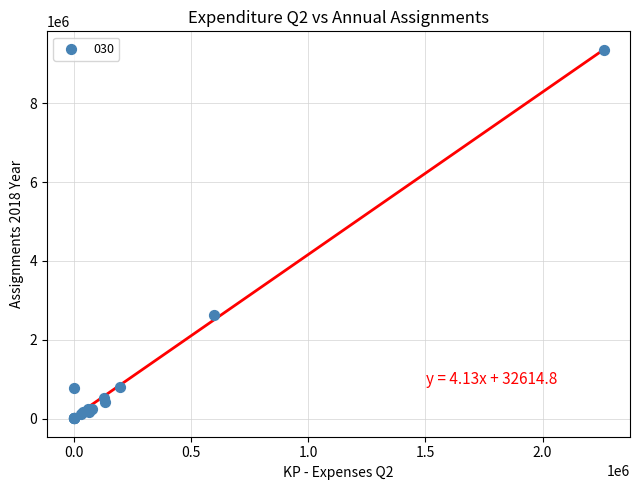

What Y value in the scatter plot is closest to 4683600?

2630000